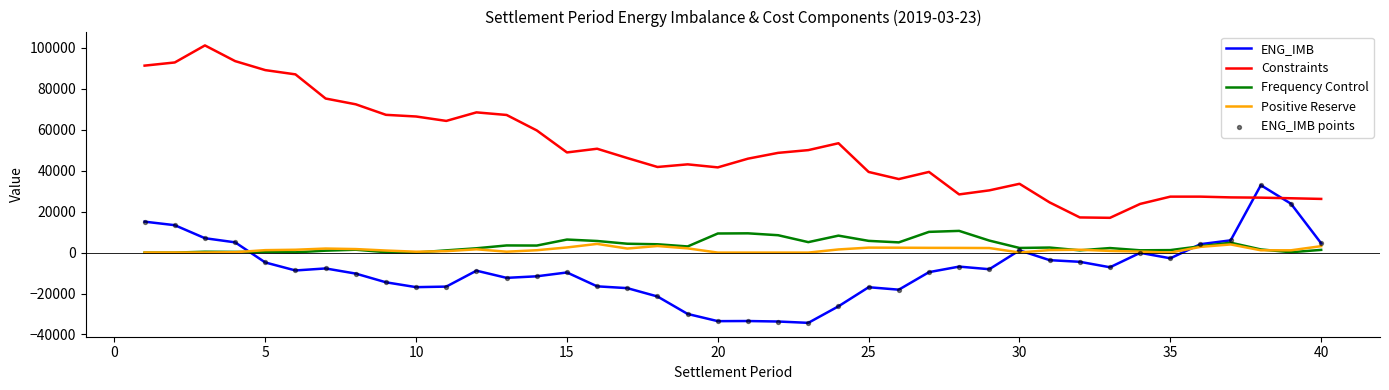

Which series has the largest total across all categories?

Constraints